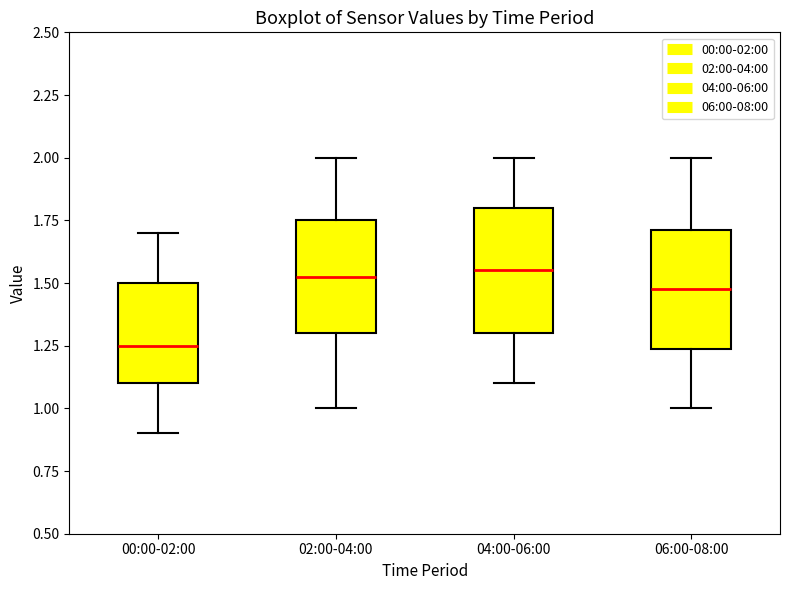

Which box has the lowest median line?

00:00-02:00